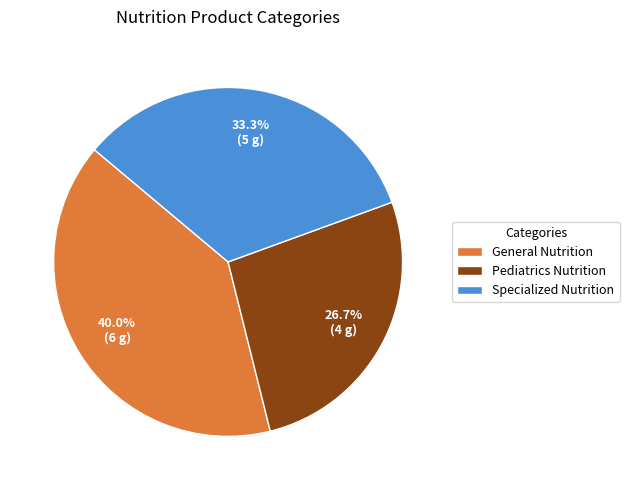

What portion of the pie excludes Pediatrics Nutrition?

73.3%